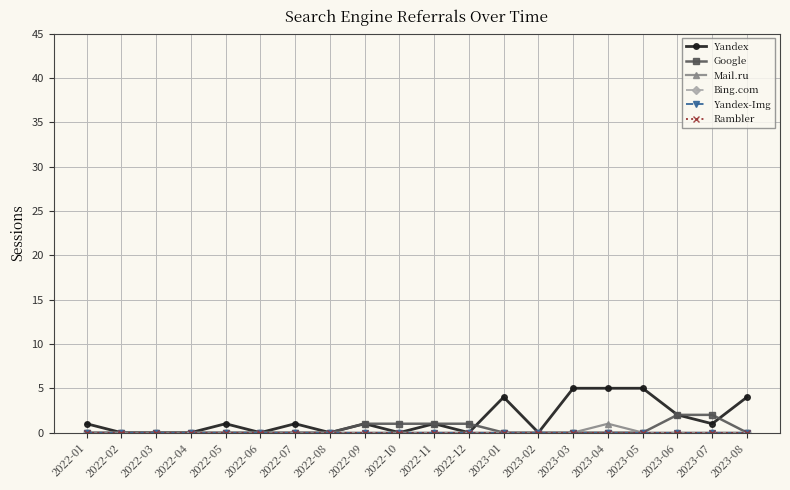

What is the maximum value shown in the chart?

5